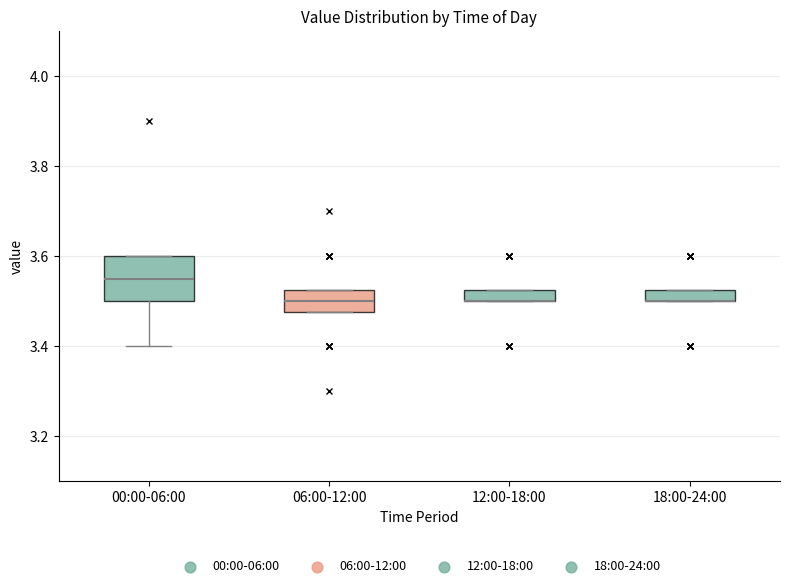

Comparing the boxes themselves (not the whiskers), which one is the tallest?

00:00-06:00